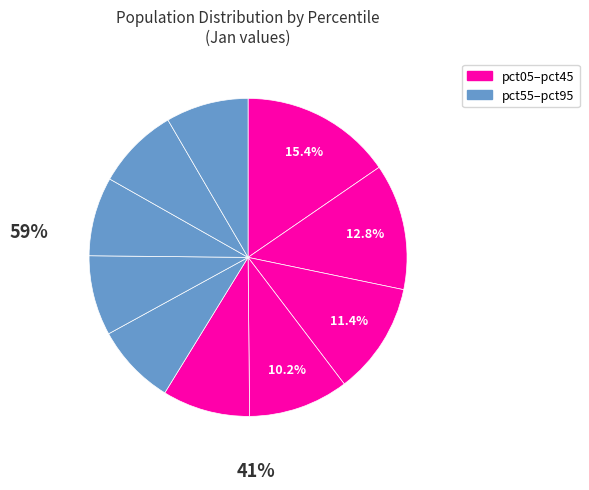

To the nearest percent, what is the difference between the largest and smallest slice percentages?

7%